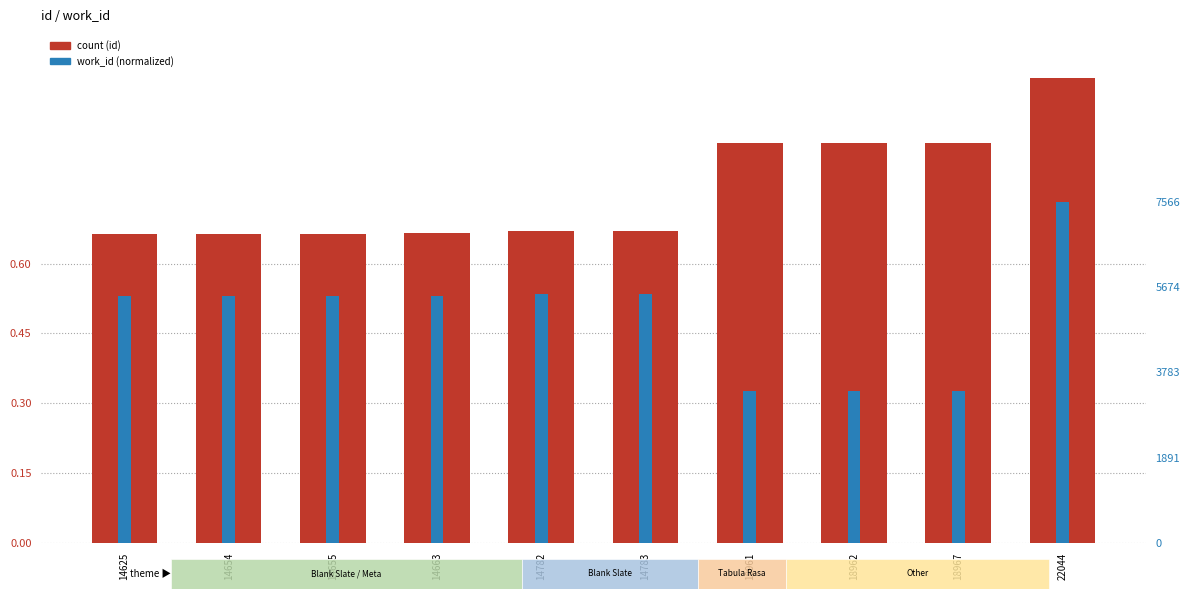

Which label corresponds to the largest value in the chart?

22044